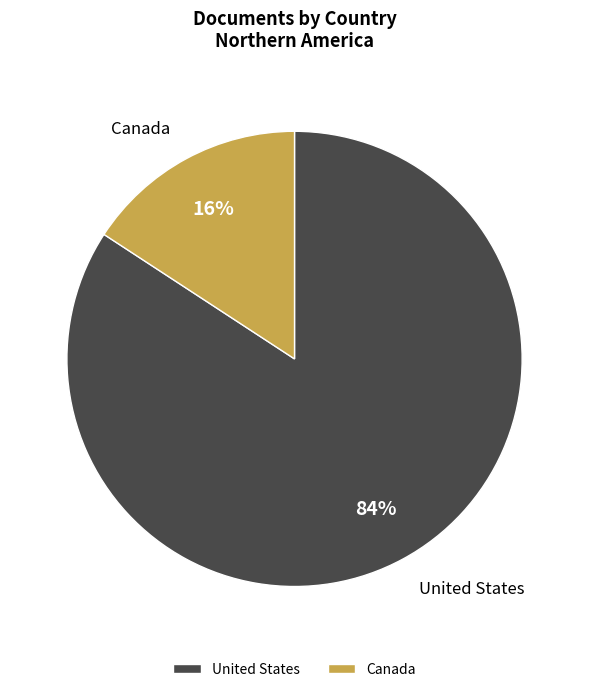

To the nearest percent, what is the difference between the largest and smallest slice percentages?

68%